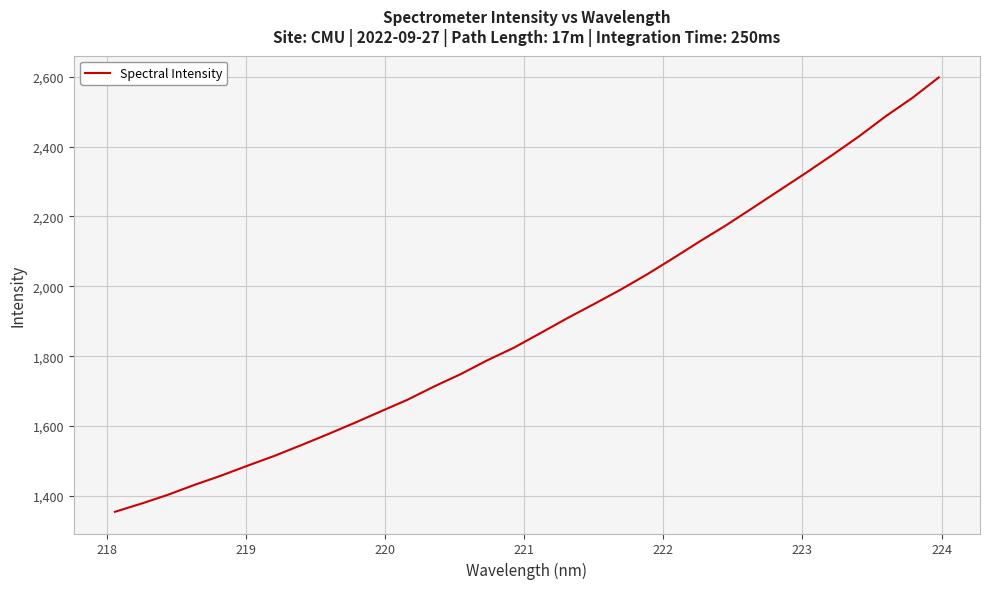

What is the greatest value displayed?

2598.1